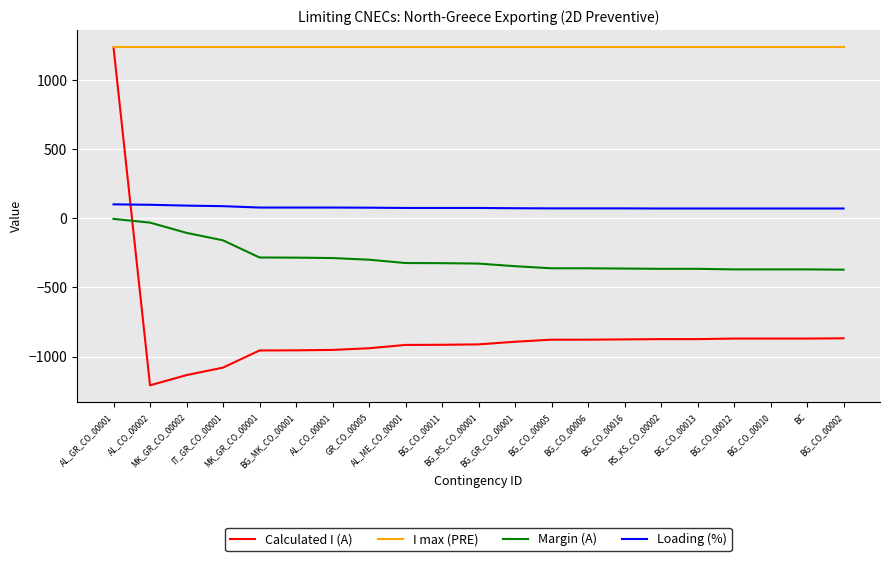

What is the sum of the Loading (%) values at BG_CO_00012 and BG_CO_00005?

141